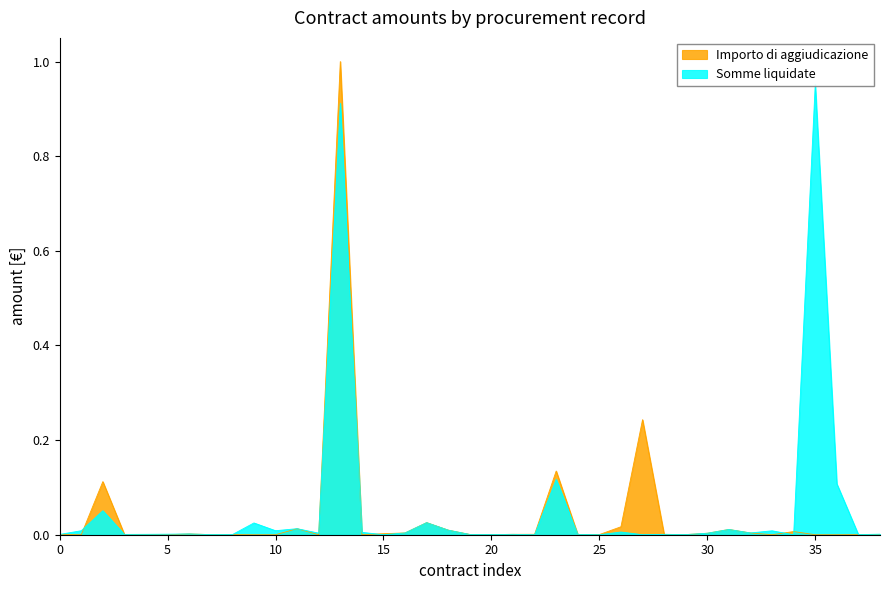

Reading left to right, extract all data points from this chart.

Importo di aggiudicazione: 0.0	0.0	0.1	0.0	0.0	0.0	0.0	0.0	0.0	0.0	0.0	0.0	0.0	1.0	0.0	0.0	0.0	0.0	0.0	0.0	0.0	0.0	0.0	0.1	0.0	0.0	0.0	0.2	0.0	0.0	0.0	0.0	0.0	0.0	0.0	0.0	0.0	0.0	0.0
Somme liquidate: 0.0	0.0	0.1	0.0	0.0	0.0	0.0	0.0	0.0	0.0	0.0	0.0	0.0	0.9	0.0	0.0	0.0	0.0	0.0	0.0	0.0	0.0	0.0	0.1	0.0	0.0	0.0	0.0	0.0	0.0	0.0	0.0	0.0	0.0	0.0	1.0	0.1	0.0	0.0